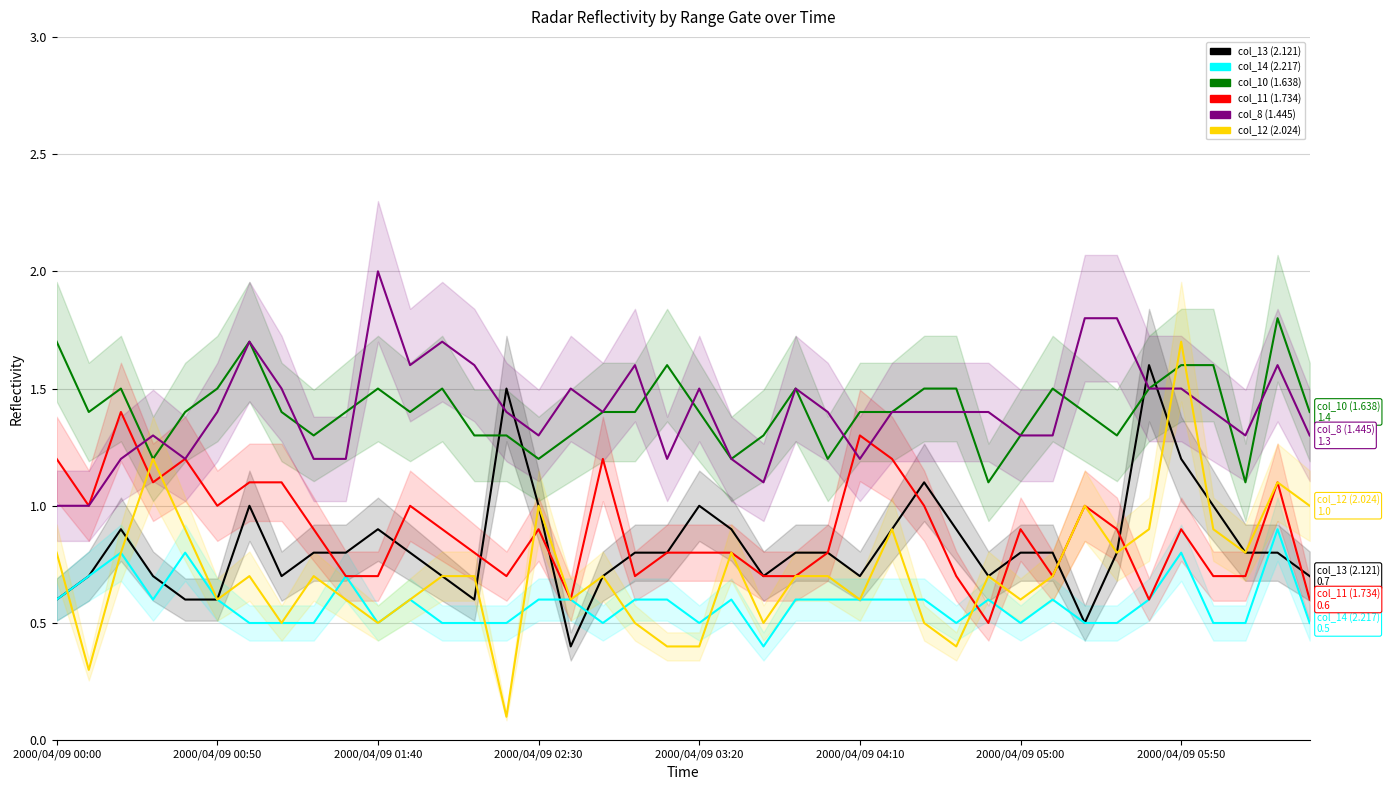

How many intersections are there between col_11 (1.734) and col_14 (2.217)?

2